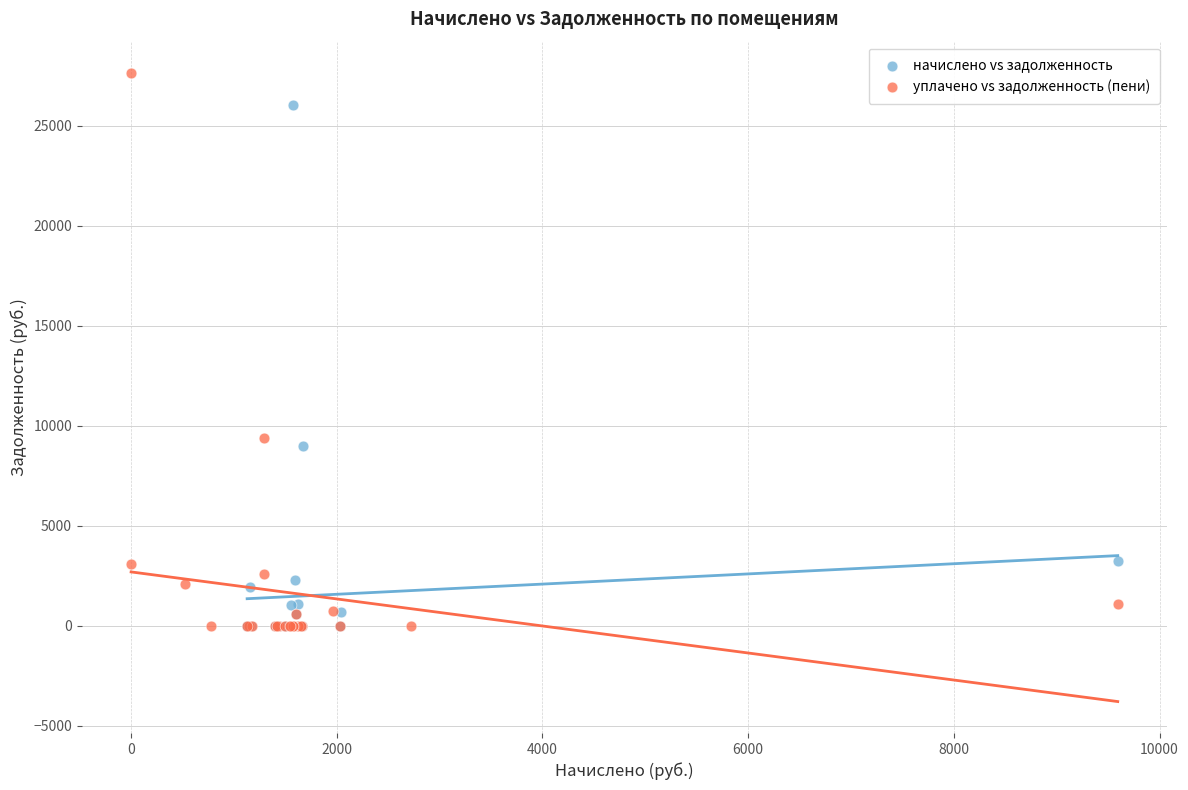

Which series contains the highest Y value?

уплачено vs задолженность (пени)